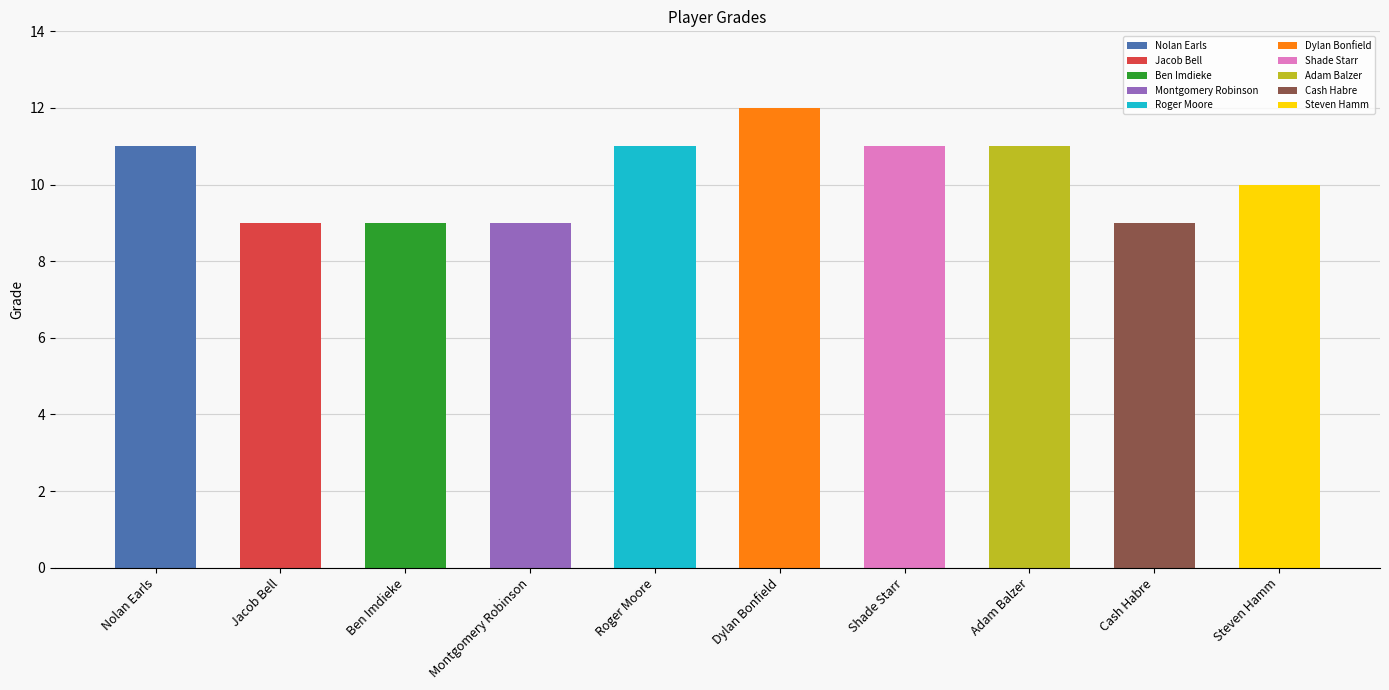

Reading left to right, what are all the values shown in this chart?

11	9	9	9	11	12	11	11	9	10